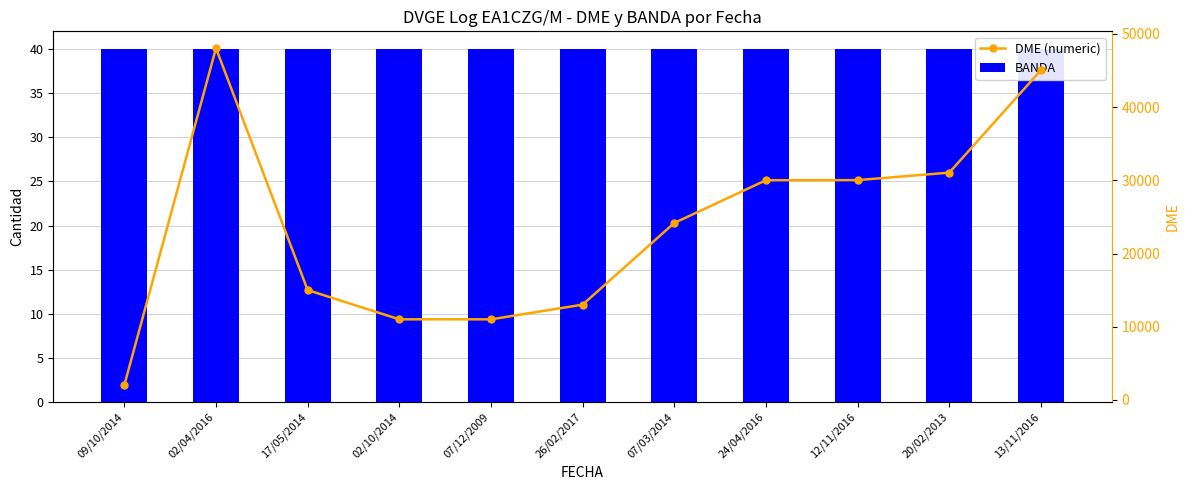

Reading left to right, list all the values displayed in this chart.

BANDA: 09/10/2014=40	02/04/2016=40	17/05/2014=40	02/10/2014=40	07/12/2009=40	26/02/2017=40	07/03/2014=40	24/04/2016=40	12/11/2016=40	20/02/2013=40	13/11/2016=40
DME (numeric): 09/10/2014=2010	02/04/2016=48057	17/05/2014=15007	02/10/2014=11006	07/12/2009=11007	26/02/2017=13013	07/03/2014=24176	24/04/2016=30015	12/11/2016=30030	20/02/2013=31051	13/11/2016=45053